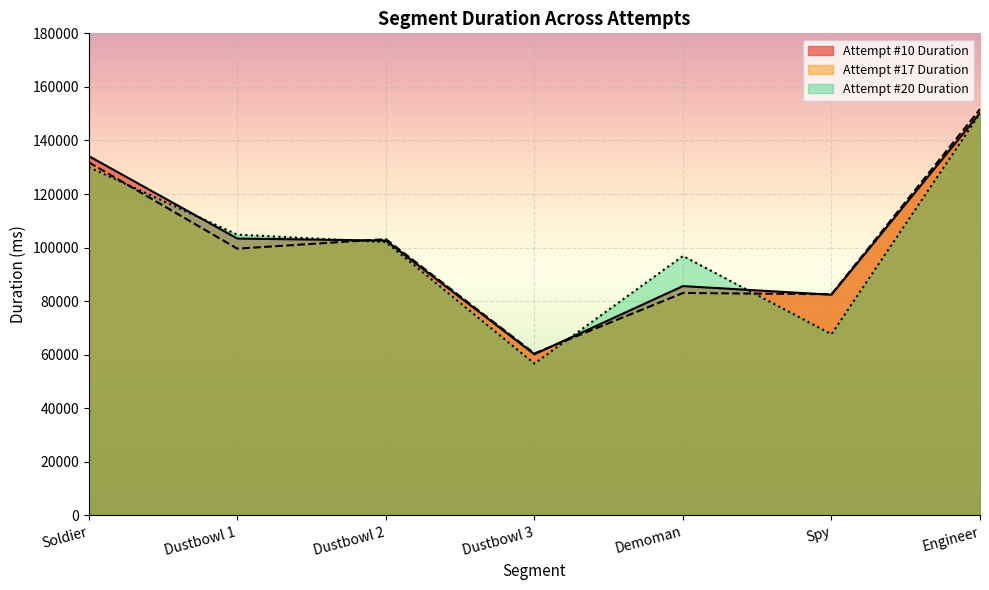

At which category does Attempt #17 Duration reach its first local peak?

Dustbowl 2